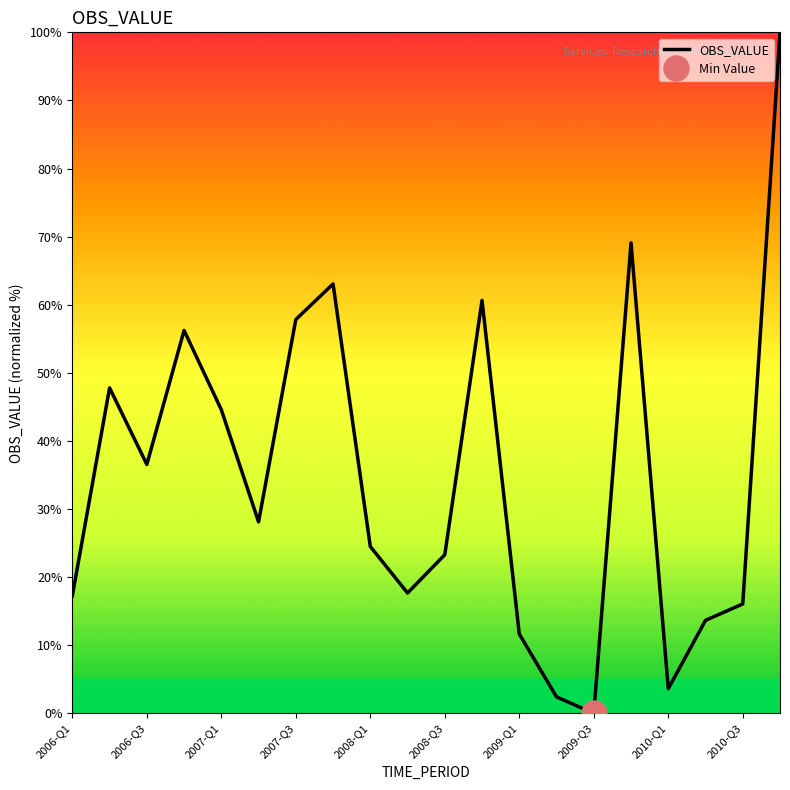

What is the maximum value for OBS_VALUE?

100.0